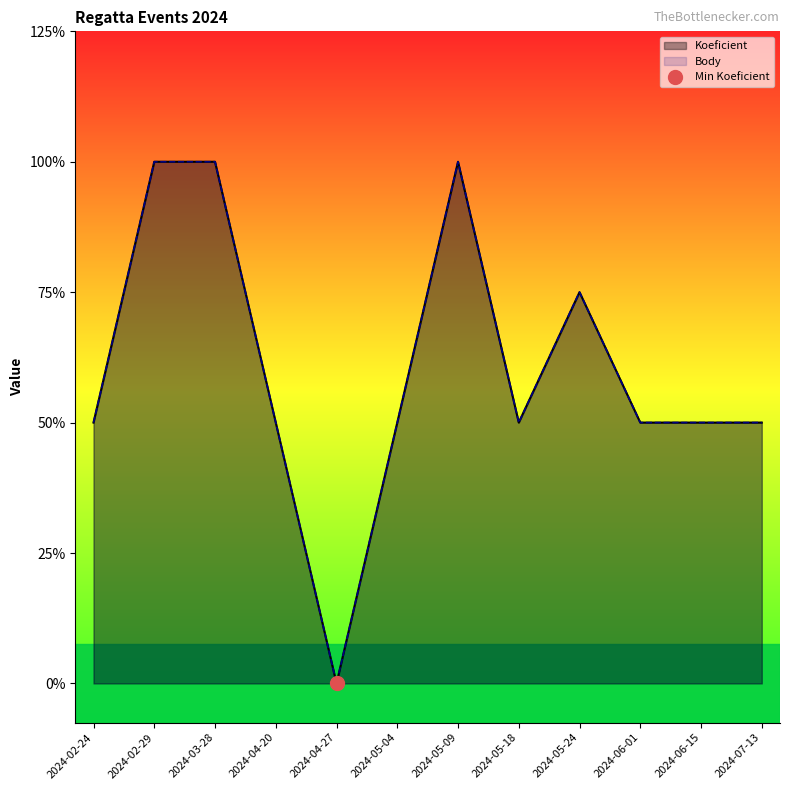

Which label corresponds to the largest value in the chart?

2024-02-29